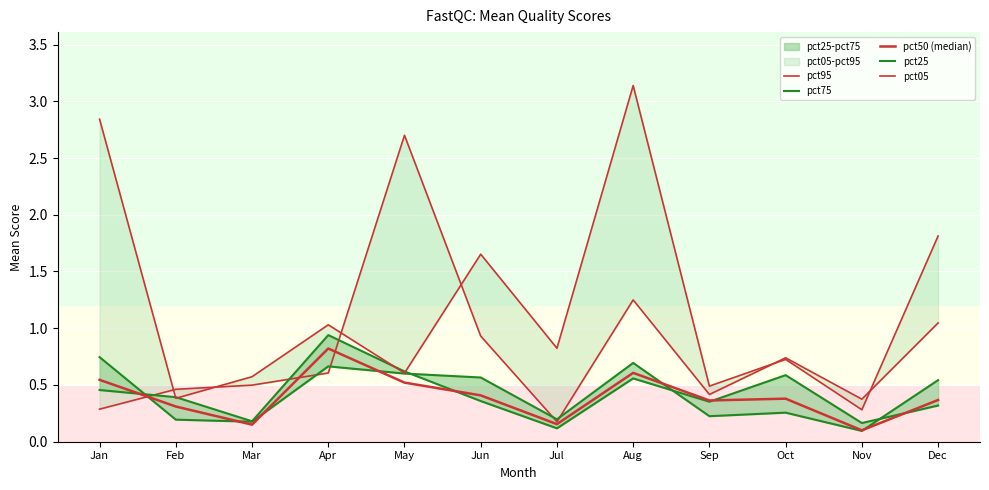

What is the spread (max minus min) of values at Dec?

1.5